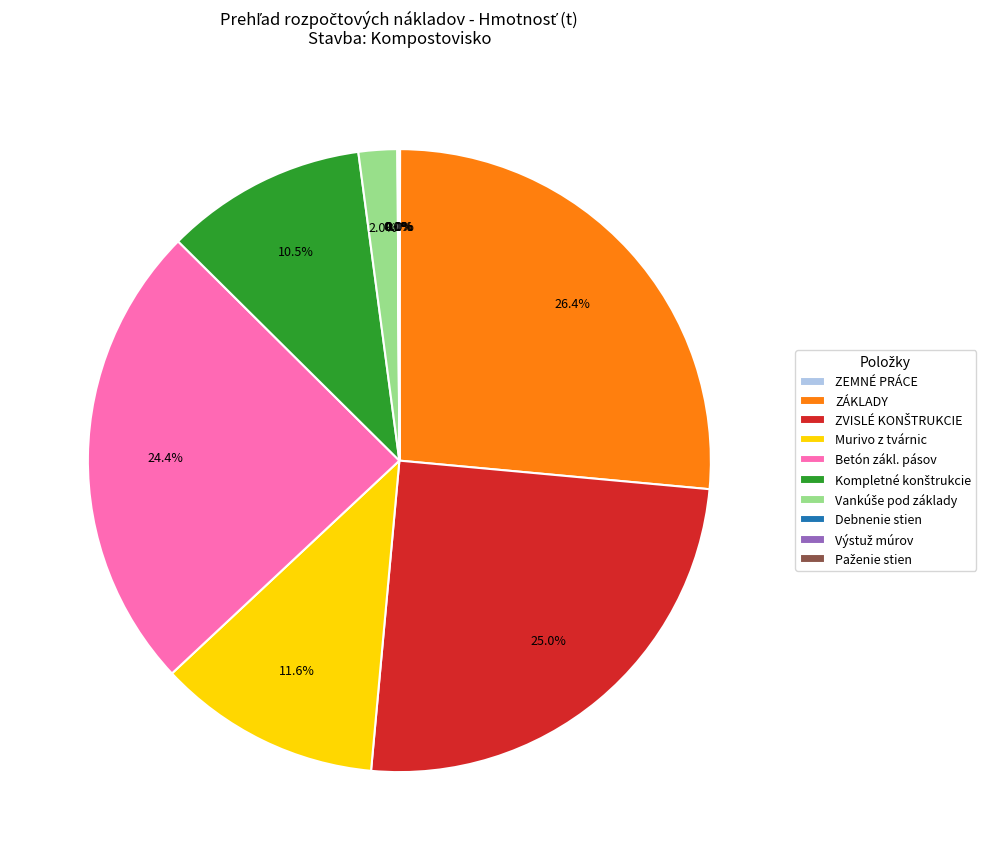

How much of the chart is everything except Betón zákl. pásov?

75.6%